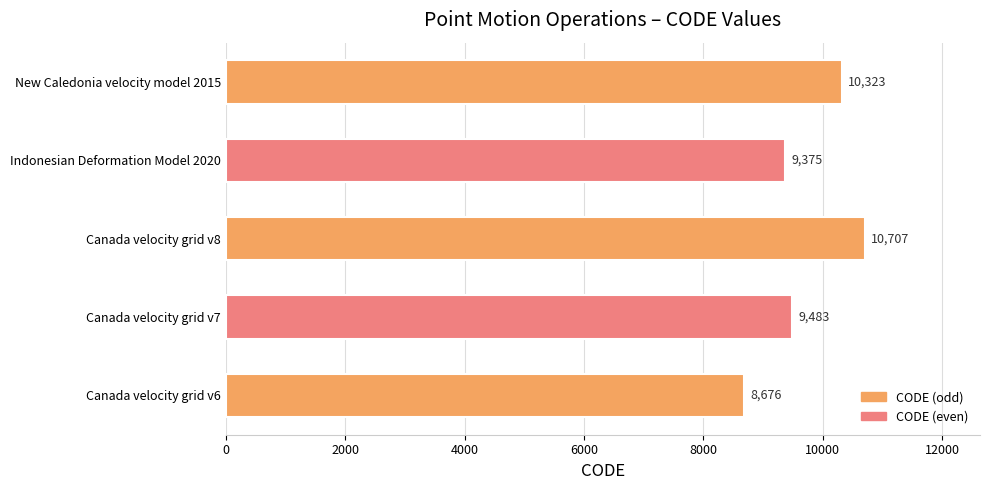

At which label is the value closest to 9691?

Canada velocity grid v7